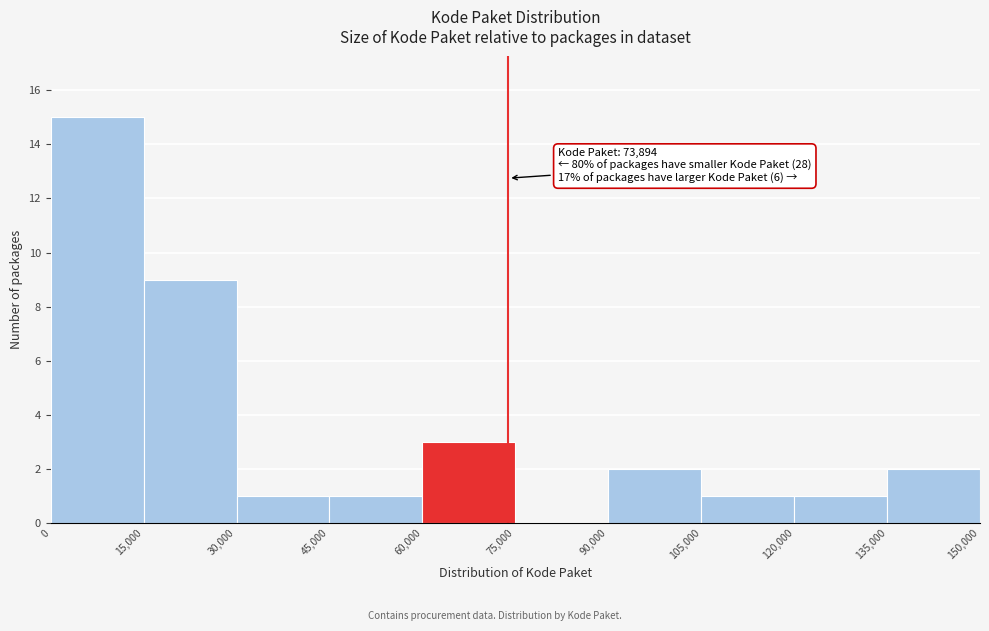

Over which range of the x-axis is the bar tallest?

0 to 15,000